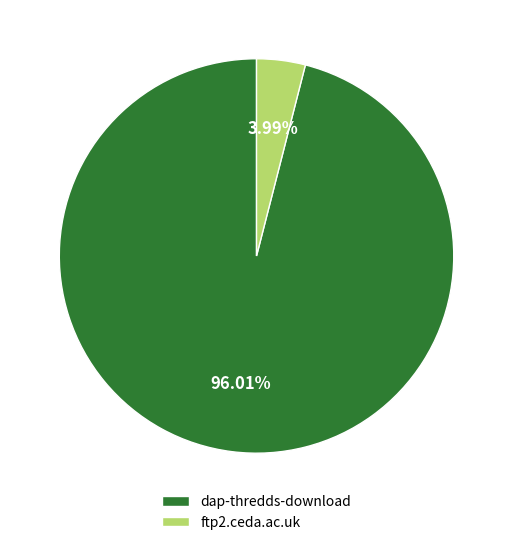

To the nearest percent, what portion does ftp2.ceda.ac.uk represent?

4%